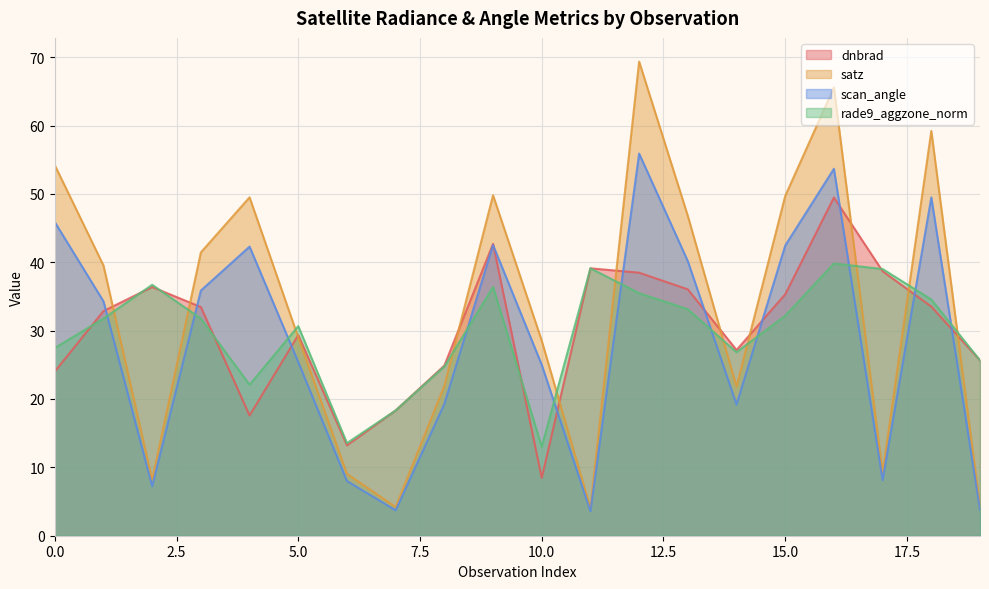

What is the value of the satz point at the 9th from the left?

21.9